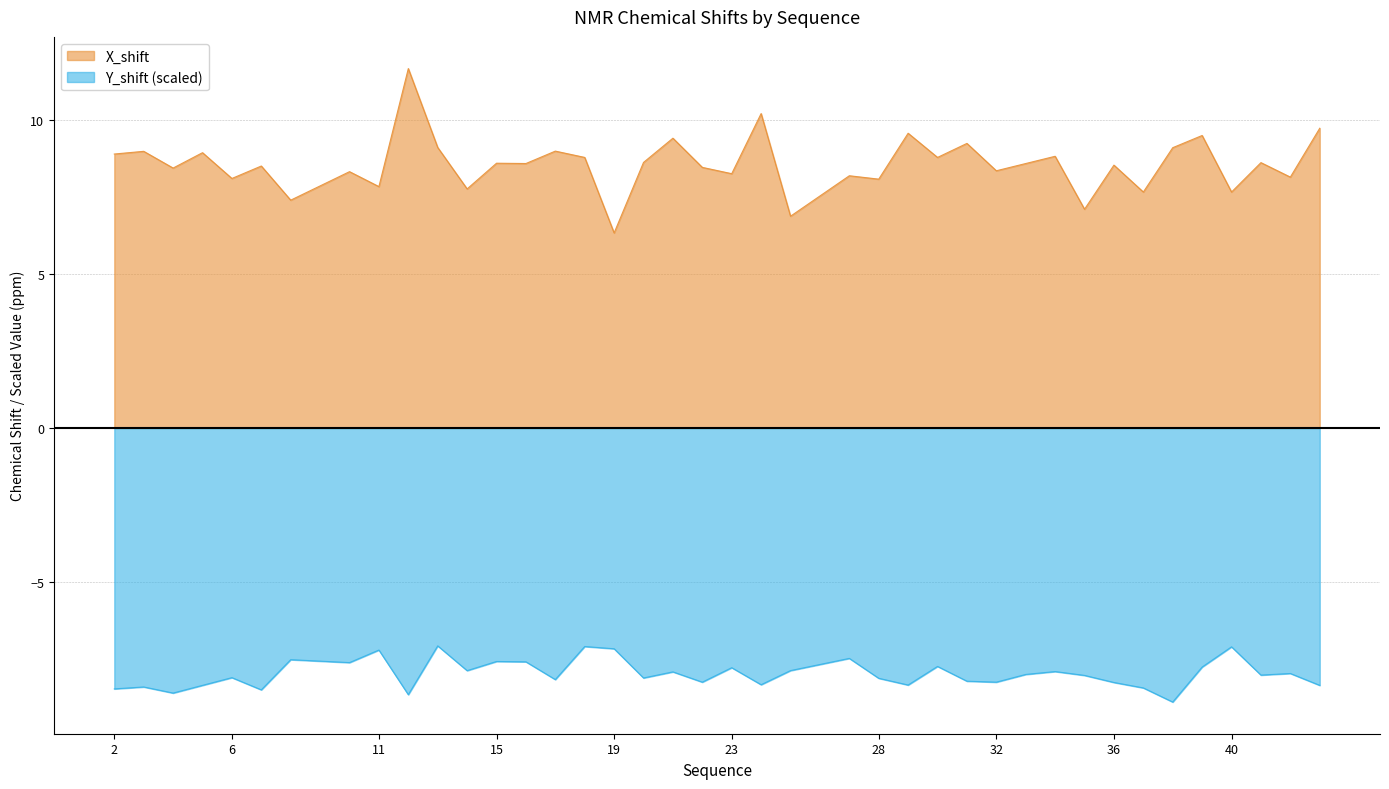

Is the value of X_shift at 12 greater than the value of Y_shift at 28?

Yes